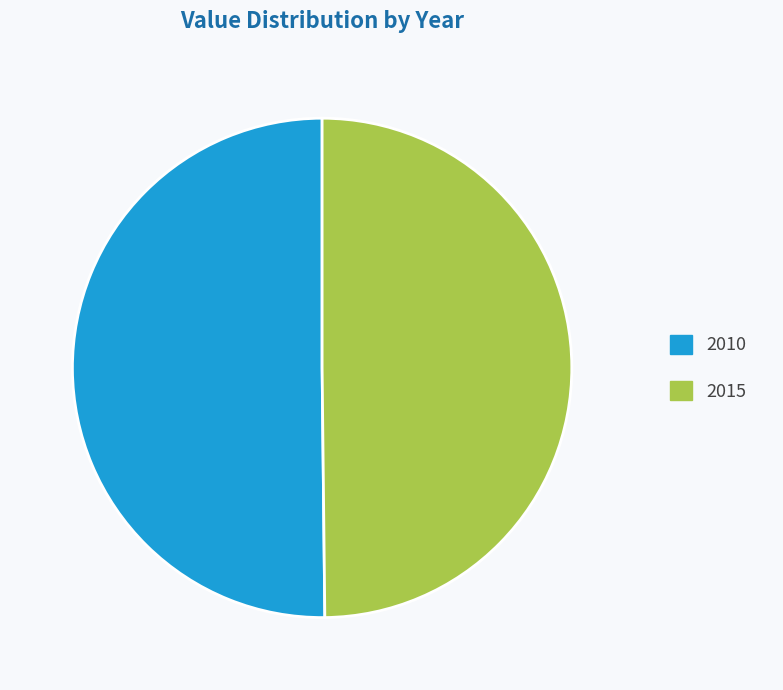

Do 2015 and 2010 together represent more than half of the pie?

Yes